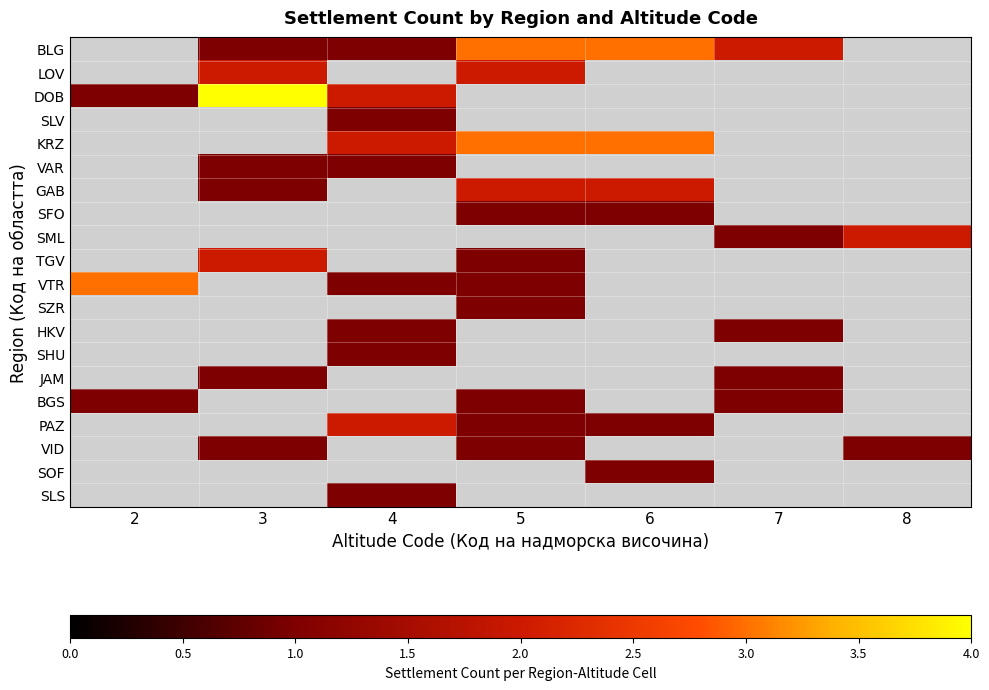

What is the spread (max minus min) of values at 5?

2.0